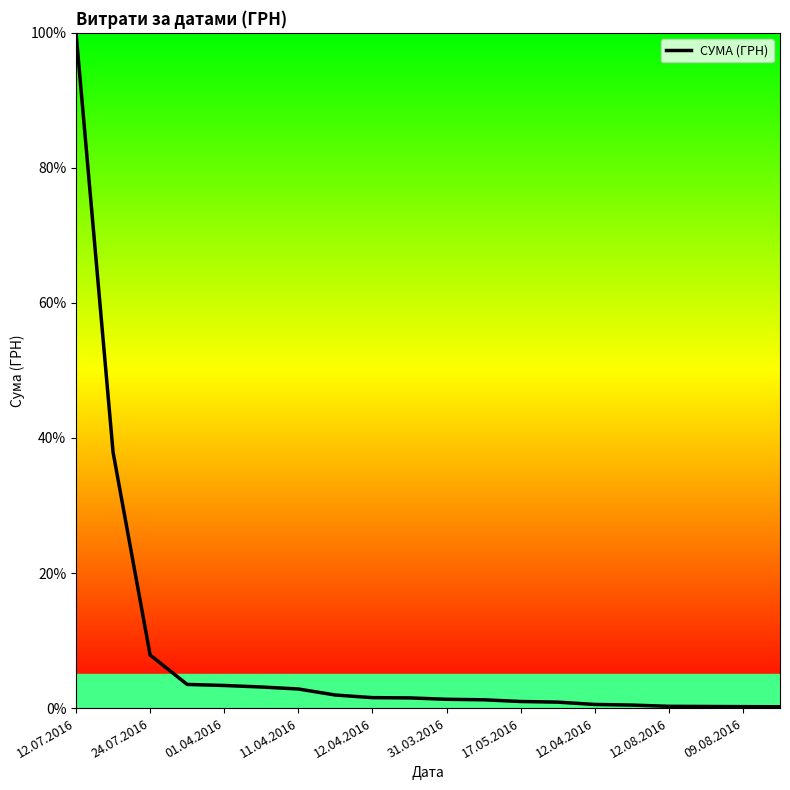

What is the maximum value shown in the chart?

100.0